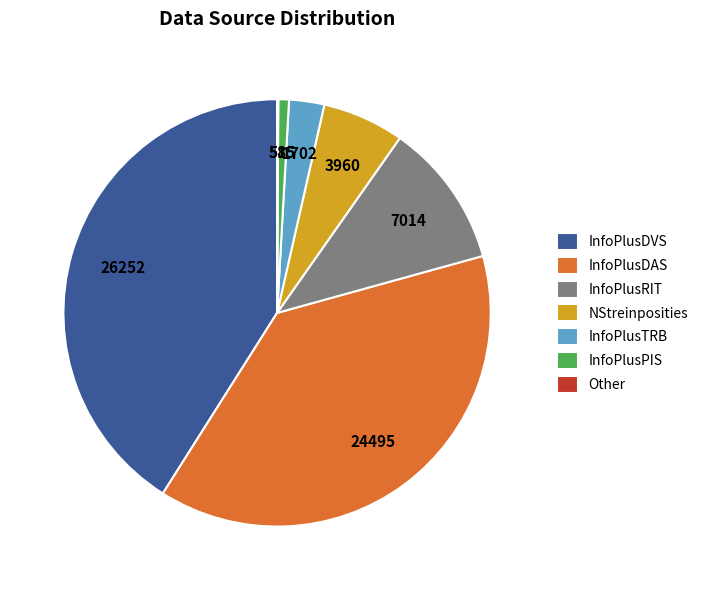

Is the sum of InfoPlusDVS and InfoPlusPIS greater than half?

No